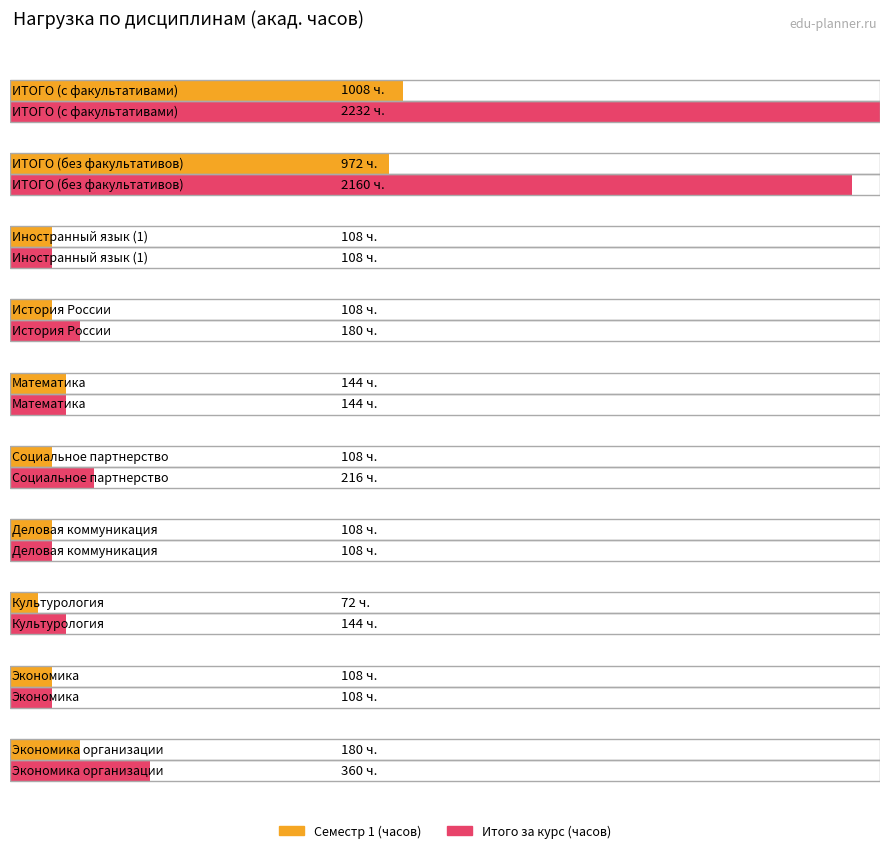

What is the label of the 1st bar from the left?

ИТОГО (с факультативами)